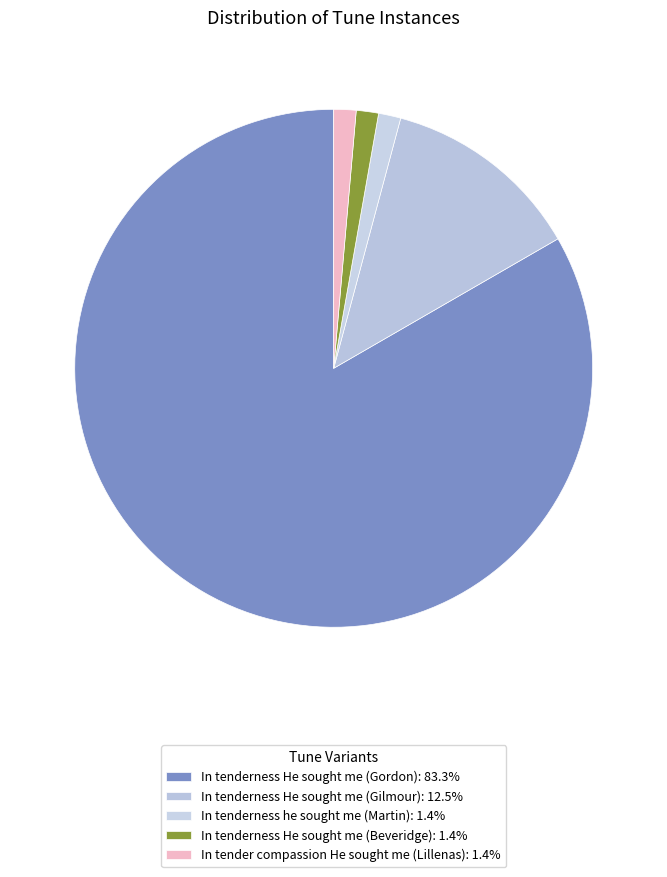

Count the number of slices in the pie.

5